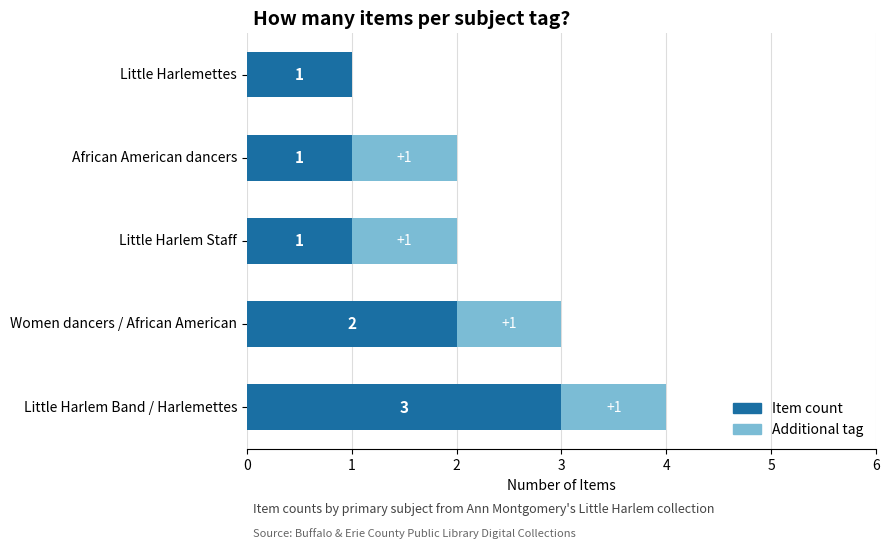

Is it true that Item count equals 3 at Women dancers / African American?

False